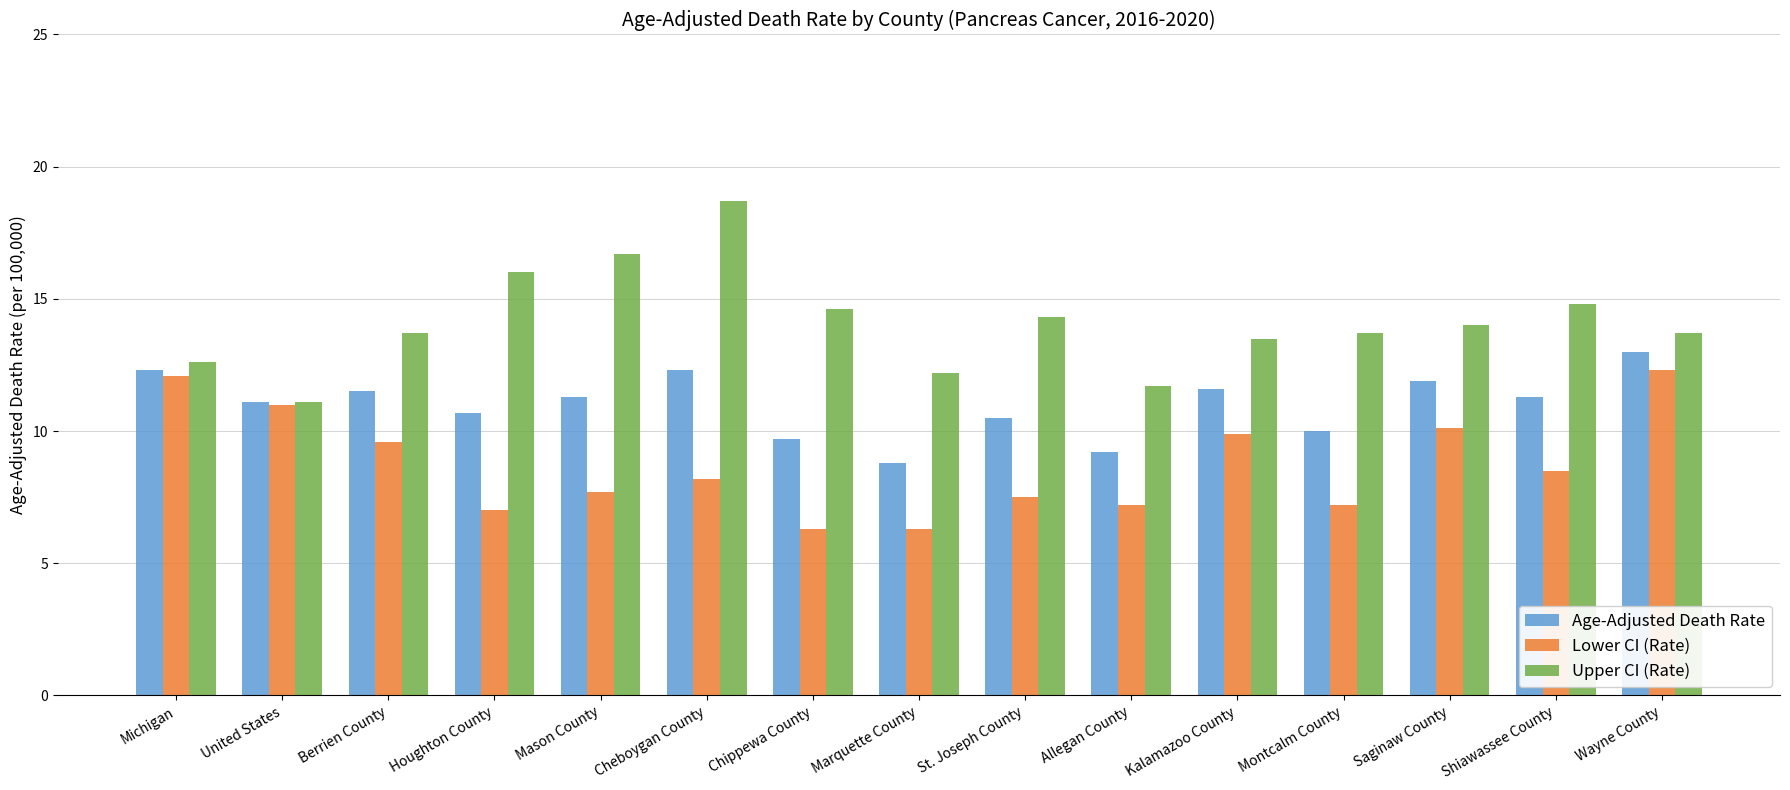

What is the approximate value of Lower CI (Rate) at Marquette County?

6.3